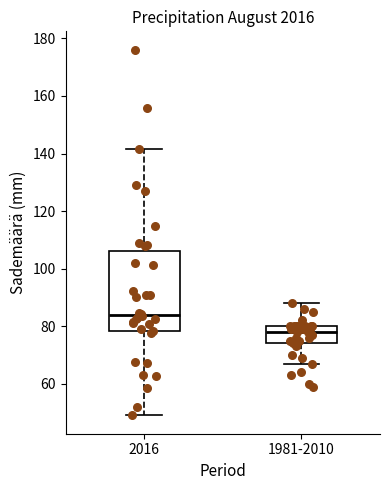

Reading left to right, transcribe this box plot: for each box, give where its median line is, the range the box spans, and where its two whiskers end, as read against the y-axis. The values are not printed on the chart, so give them approximately, as read against the axis.

2016: median 84, box 78 to 106, whiskers 50 to 142
1981-2010: median 78, box 74 to 80, whiskers 68 to 88